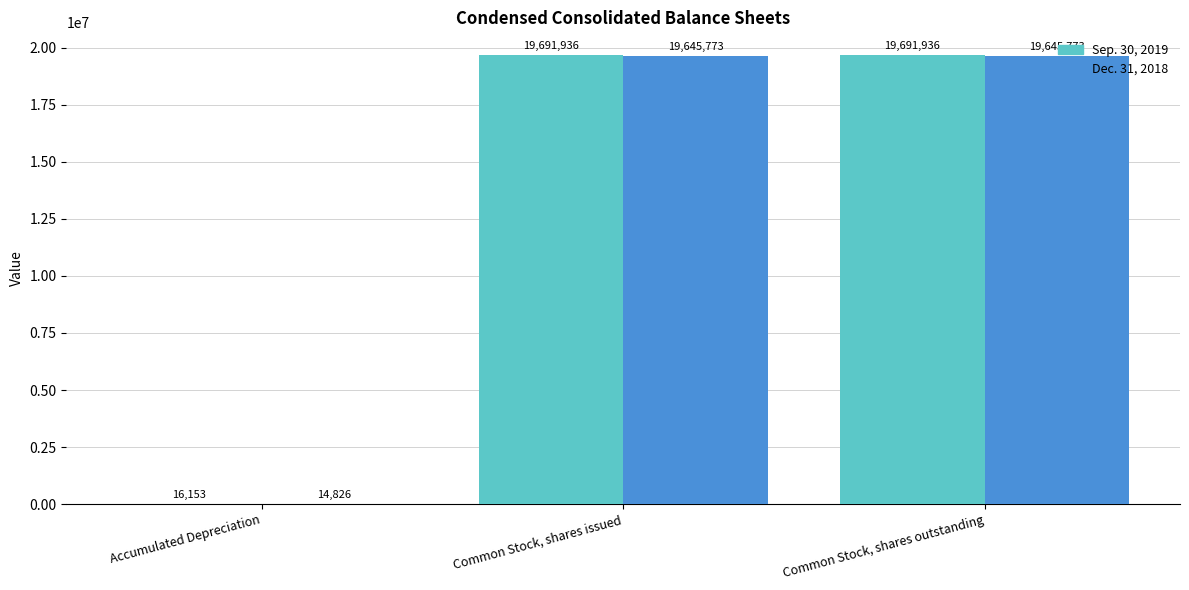

Between Accumulated Depreciation and Common Stock, shares outstanding, which series saw the biggest shift?

Sep. 30, 2019